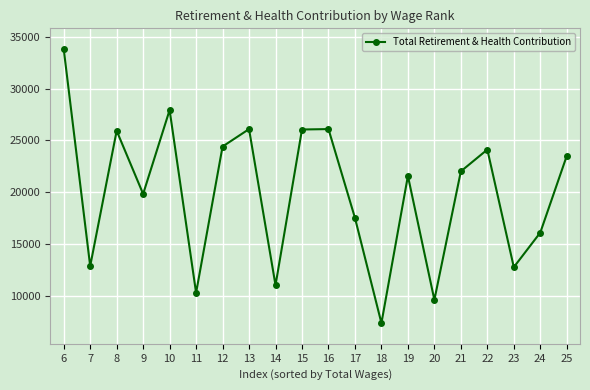

What is the difference between the maximum and minimum values?

26481